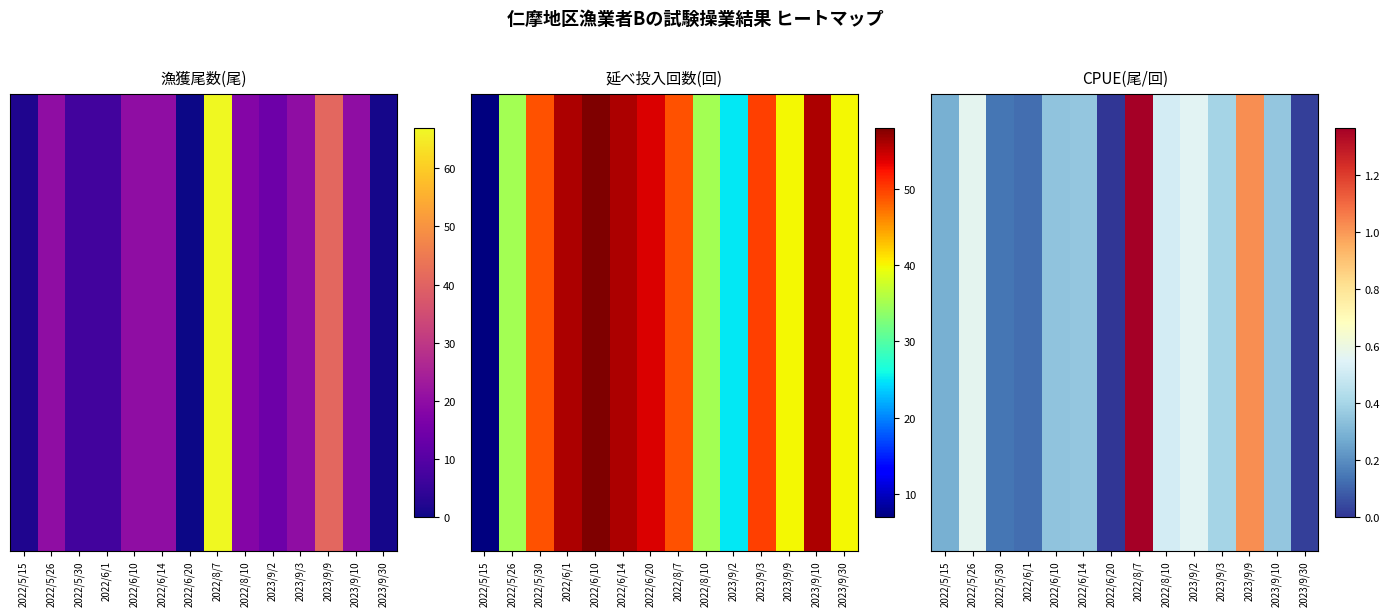

Rank the categories by value from lowest to highest.

2022/6/20, 2023/9/30, 2022/6/1, 2022/5/30, 2022/5/15, 2022/6/10, 2022/6/14, 2023/9/10, 2023/9/3, 2022/8/10, 2023/9/2, 2022/5/26, 2023/9/9, 2022/8/7